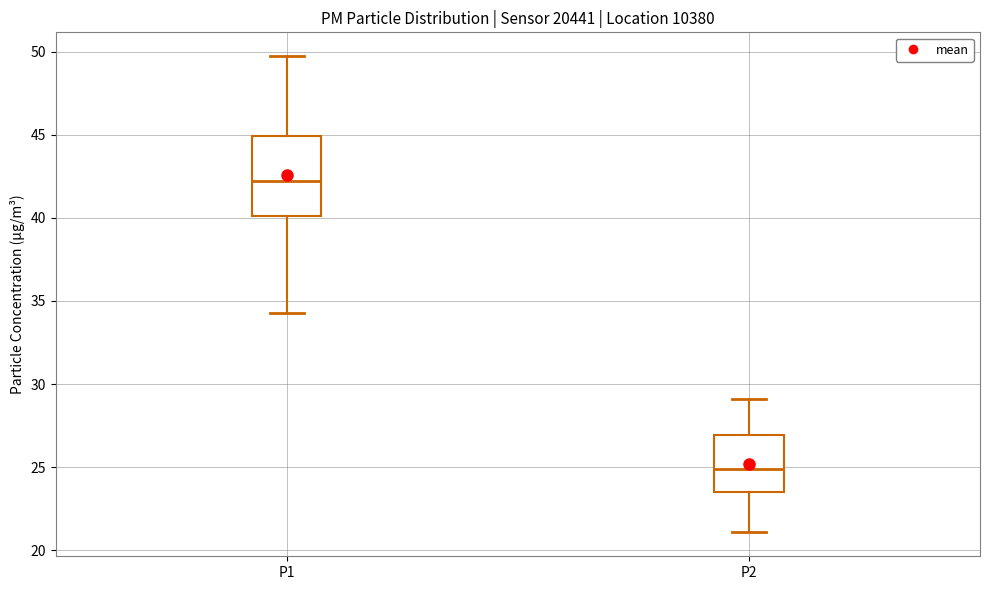

Where does the median line of the box for P1 sit on the y-axis? The values are not printed on the chart, so give them approximately, as read against the axis.

42.0